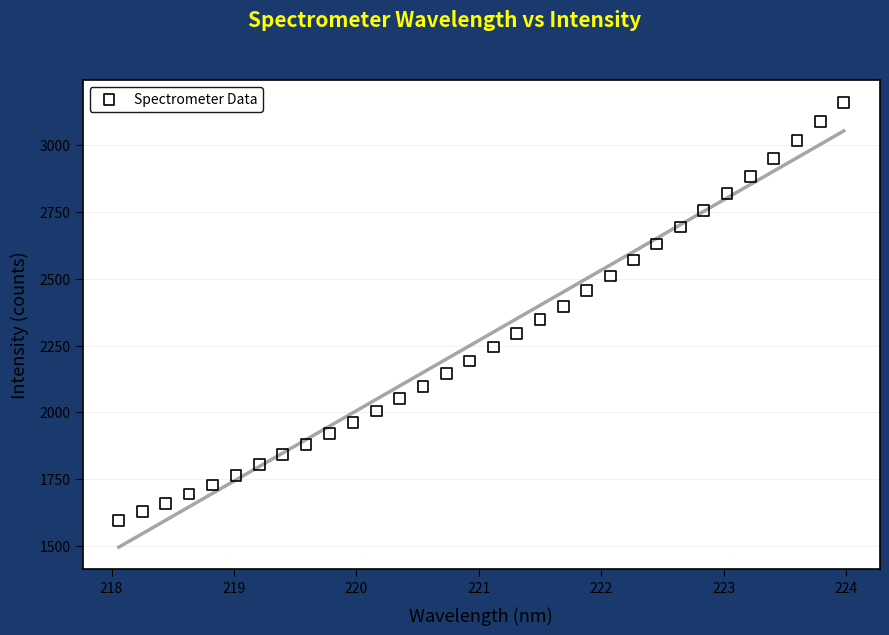

What is the range of Y values (max minus min)?

1561.3